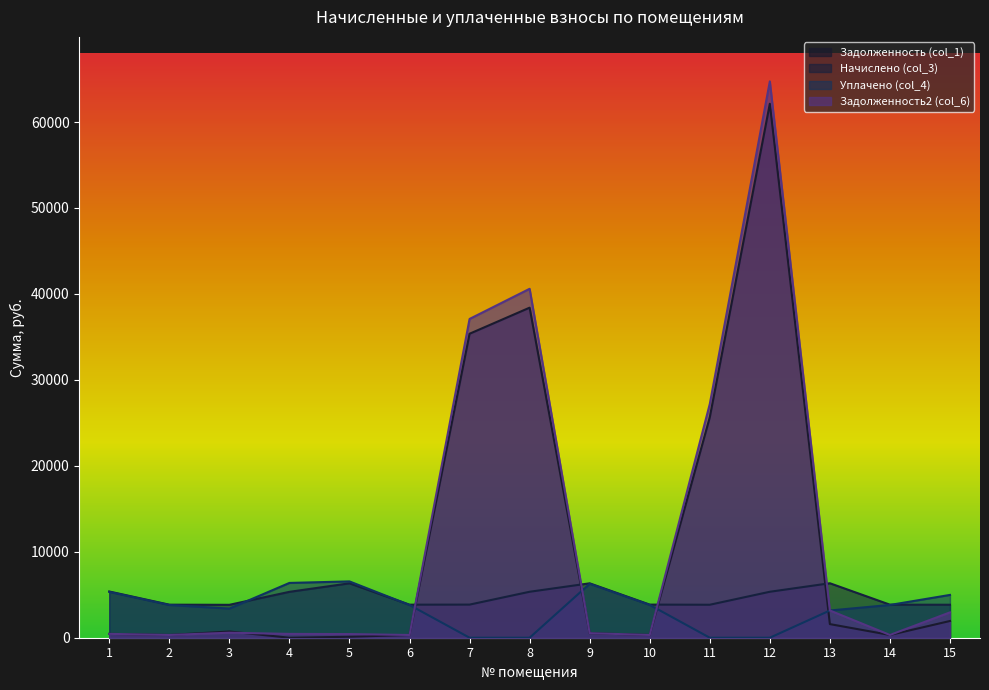

What is the difference between the second highest and minimum values in the Задолженность (col_1) series?

38400.0